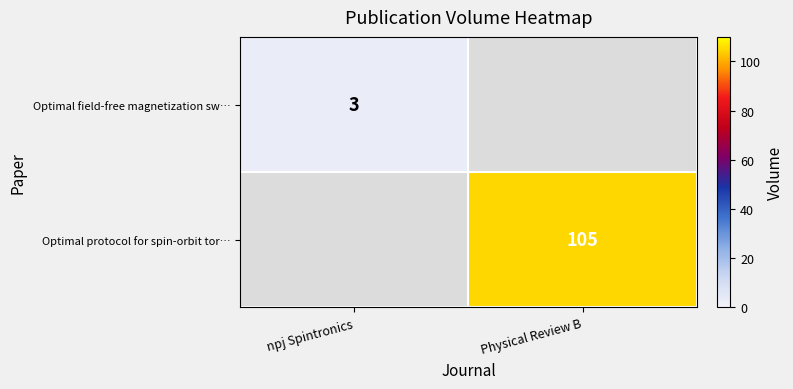

The Optimal protocol for spin-orbit tor… series shows 105 at Physical Review B. True or false?

True